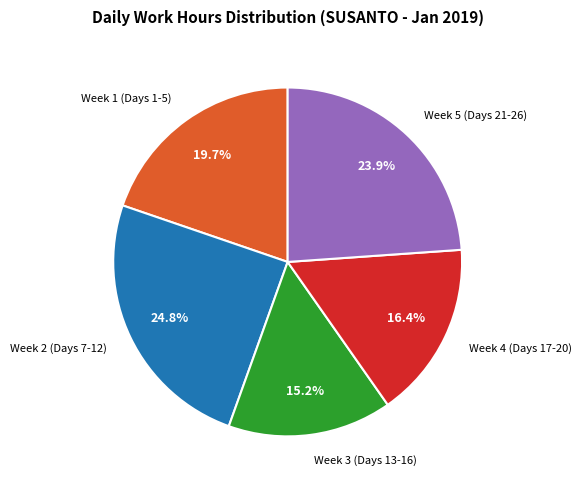

What percentage is NOT represented by Week 1 (Days 1-5)?

80.3%